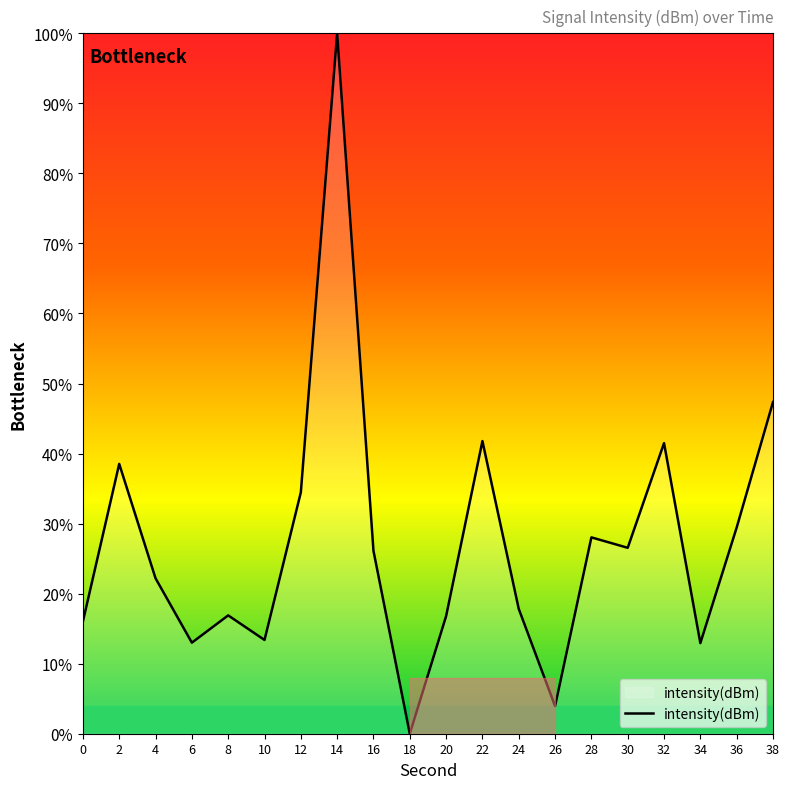

Is it true that the value at 14 is 141.0?

False